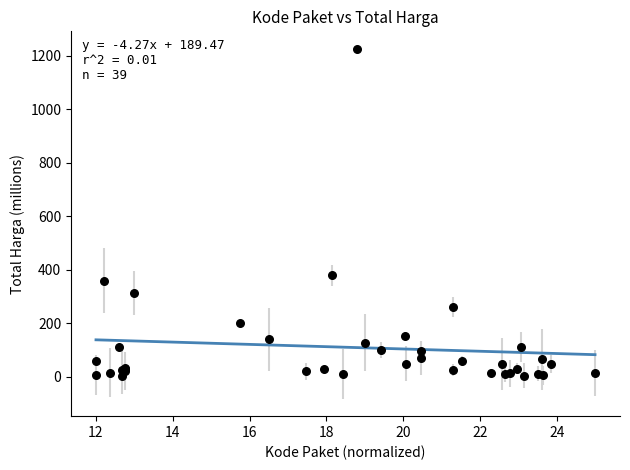

What Y value in the scatter plot is closest to 613?

379.1